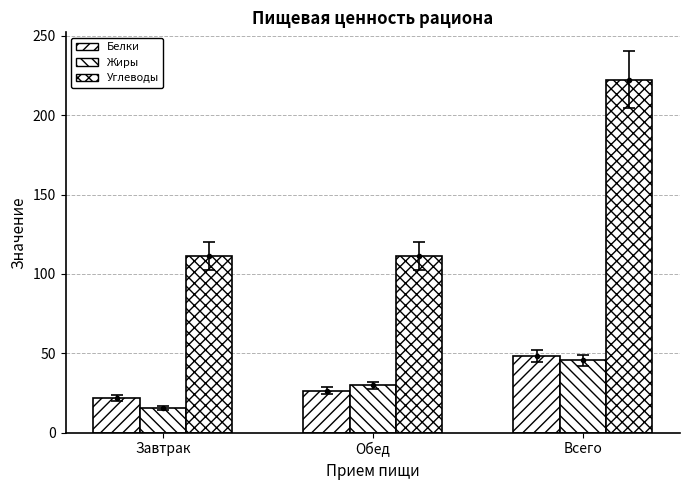

Is it true that Белки equals 48.2 at Всего?

True